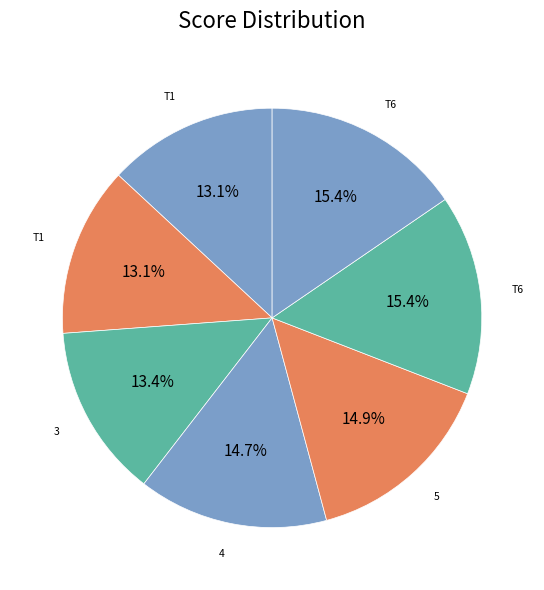

Count the number of slices in the pie.

7